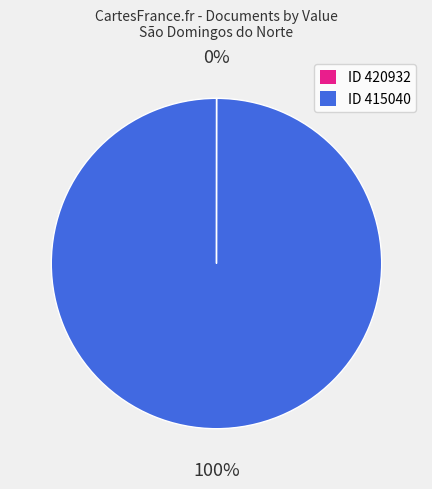

Which slice represents more than half of the pie?

ID 415040